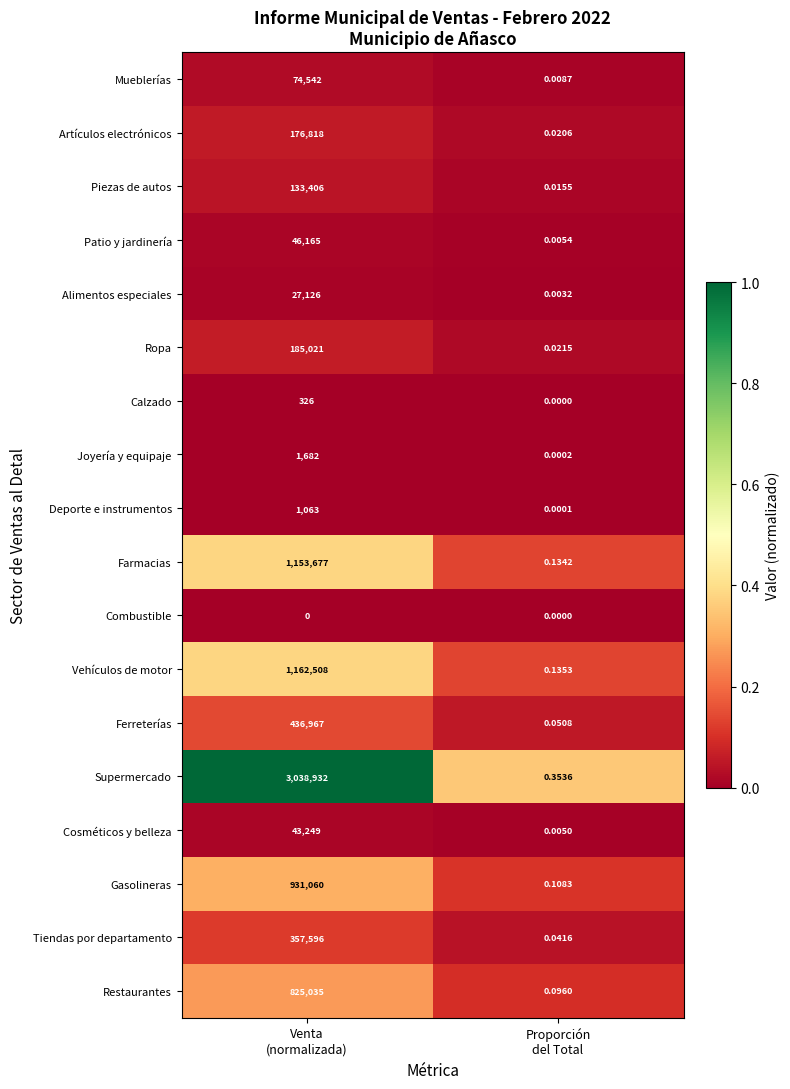

List the series in order of their peak value, highest first.

Supermercado, Vehículos de motor, Farmacias, Gasolineras, Restaurantes, Ferreterías, Tiendas por departamento, Ropa, Artículos electrónicos, Piezas de autos, Mueblerías, Patio y jardinería, Cosméticos y belleza, Alimentos especiales, Joyería y equipaje, Deporte e instrumentos, Calzado, Combustible